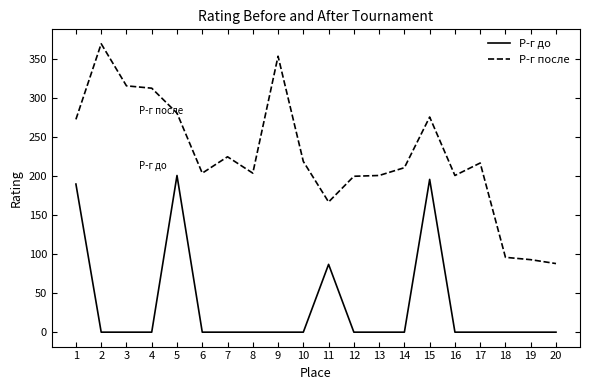

What are all the series names shown in the legend?

Р-г до, Р-г после